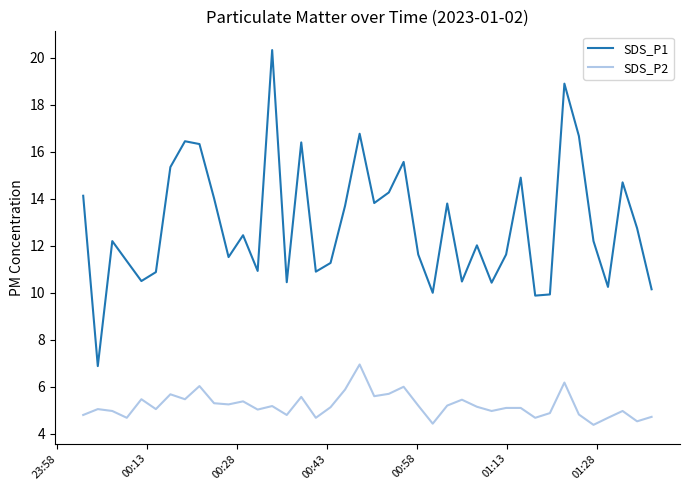

Count the number of categories in the chart.

40